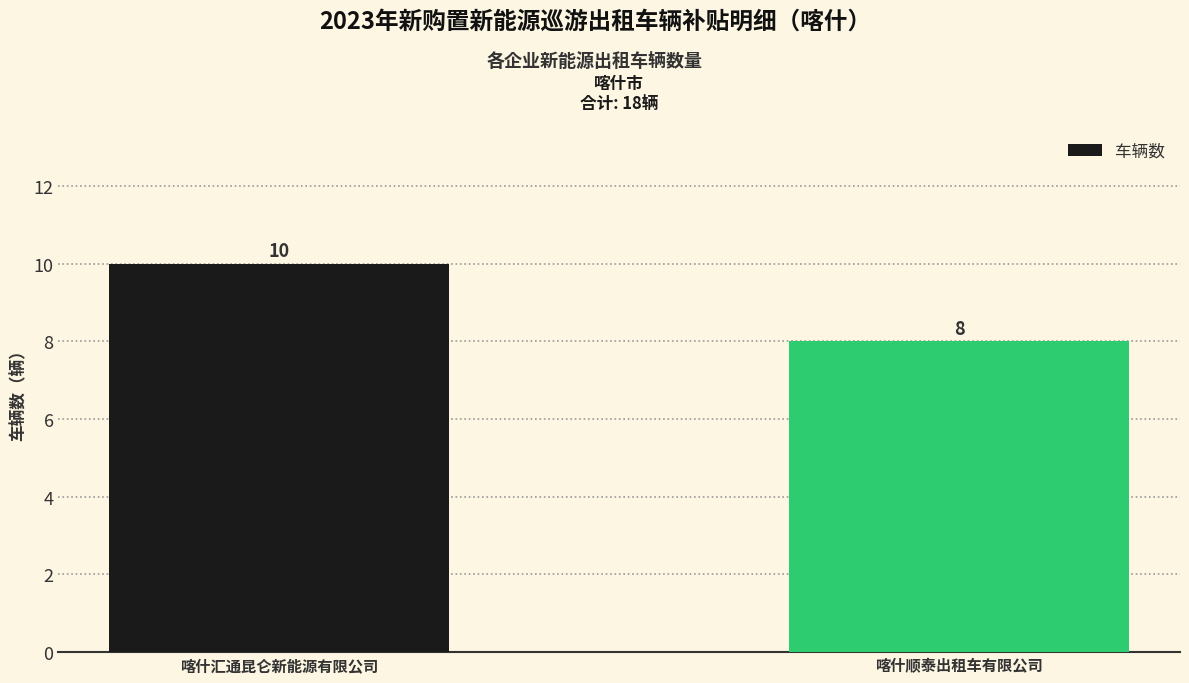

How many bars are there in total?

2